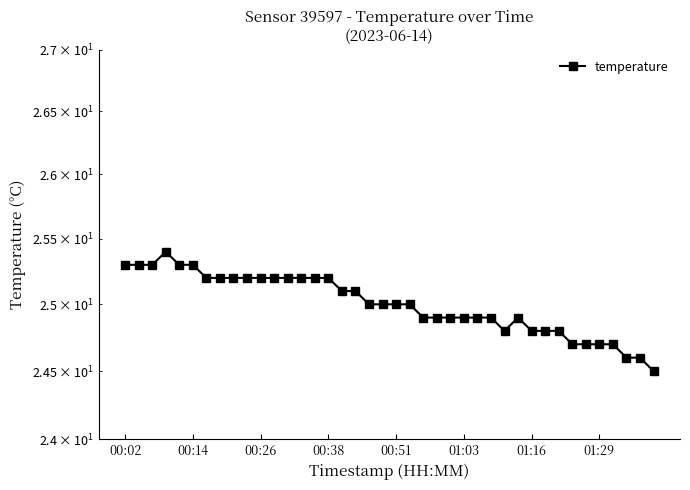

What is the value of the 8th point from the left?

25.2